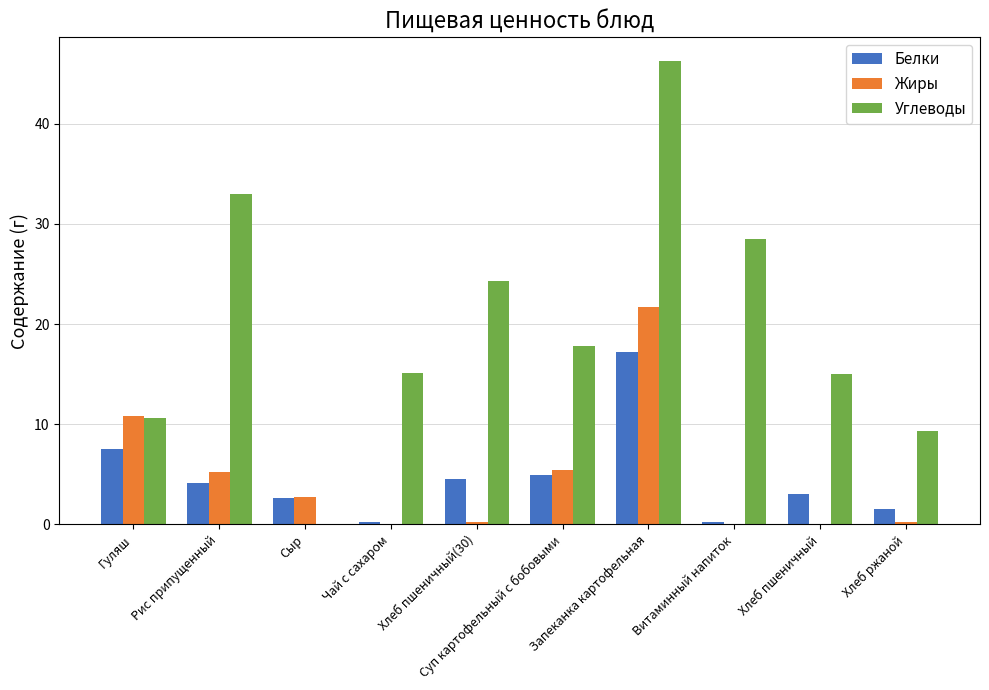

What is the sum of all Белки values?

46.0